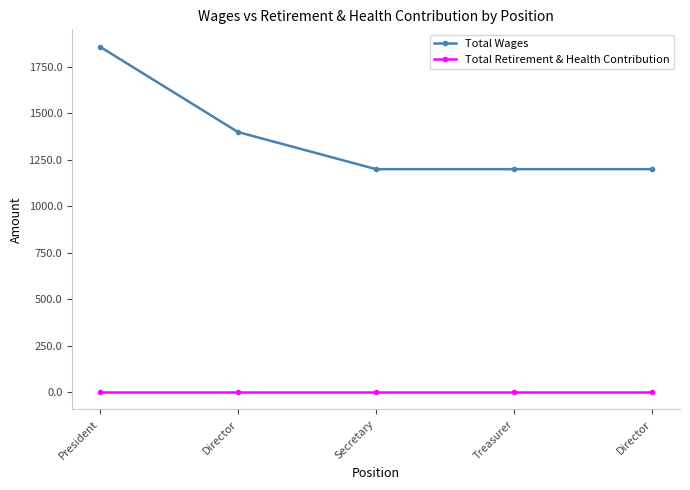

How many lines are shown in the chart?

2